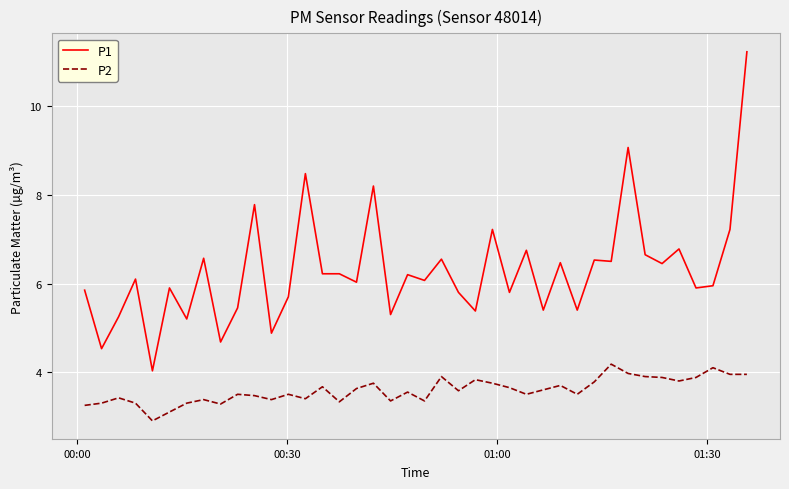

Which series has the largest total across all categories?

P1